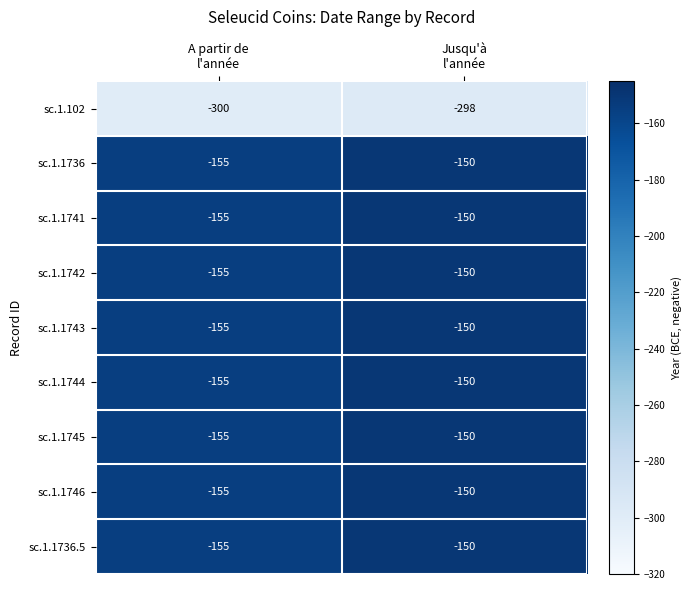

What is the sum of all sc.1.1745 values?

-305